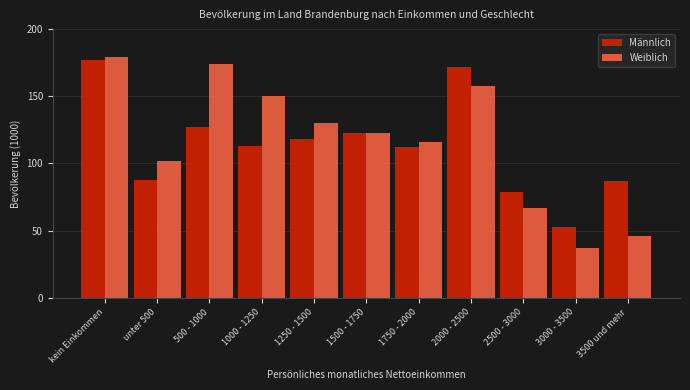

Reading left to right, extract all data points from this chart.

Männlich: 177	88	127	113	118	123	112	172	79	53	87
Weiblich: 179	102	174	150	130	123	116	158	67	37	46